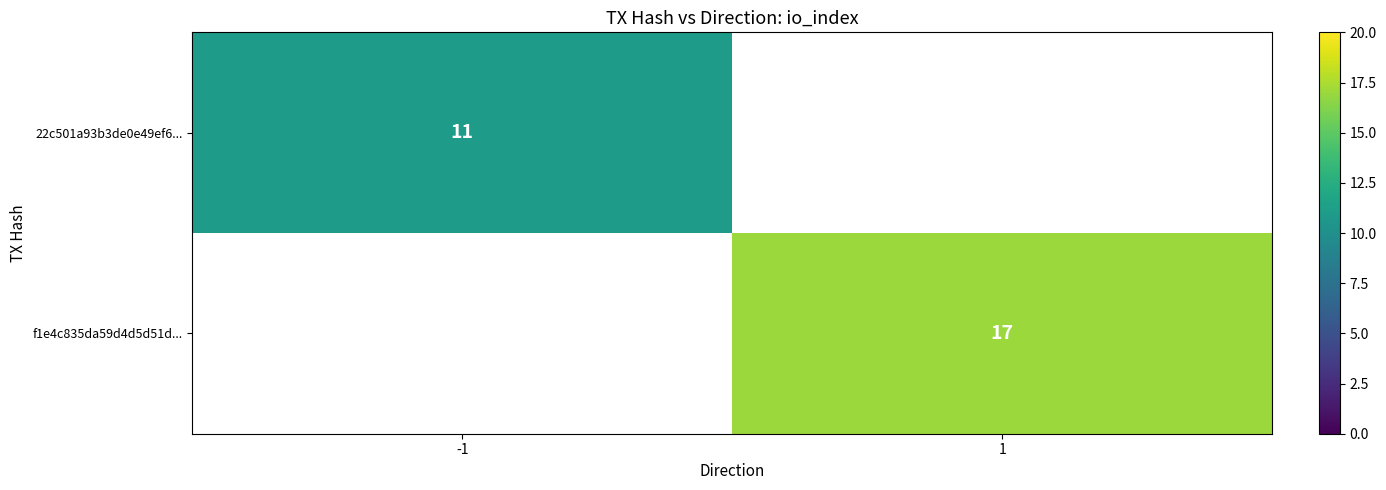

True or false: f1e4c835da59d4d5d51d... has a value of 17 at 1.

True